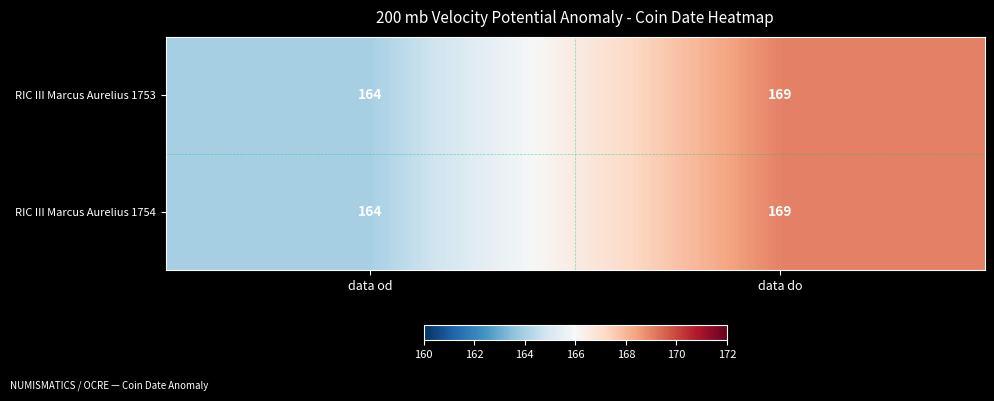

What is the difference between the RIC III Marcus Aurelius 1754 values at data do and data od?

5